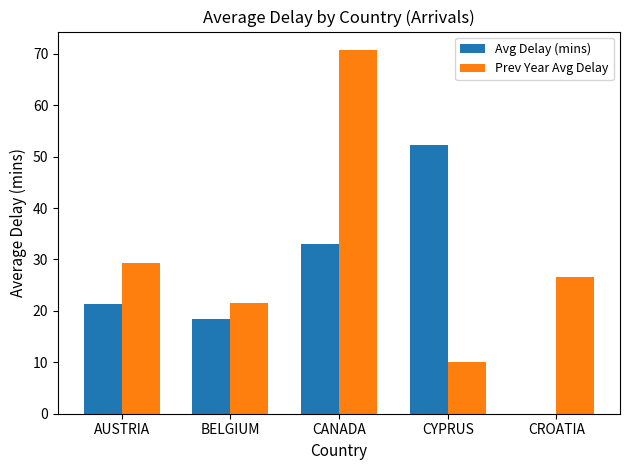

At which category is the sum across all series the highest?

CANADA